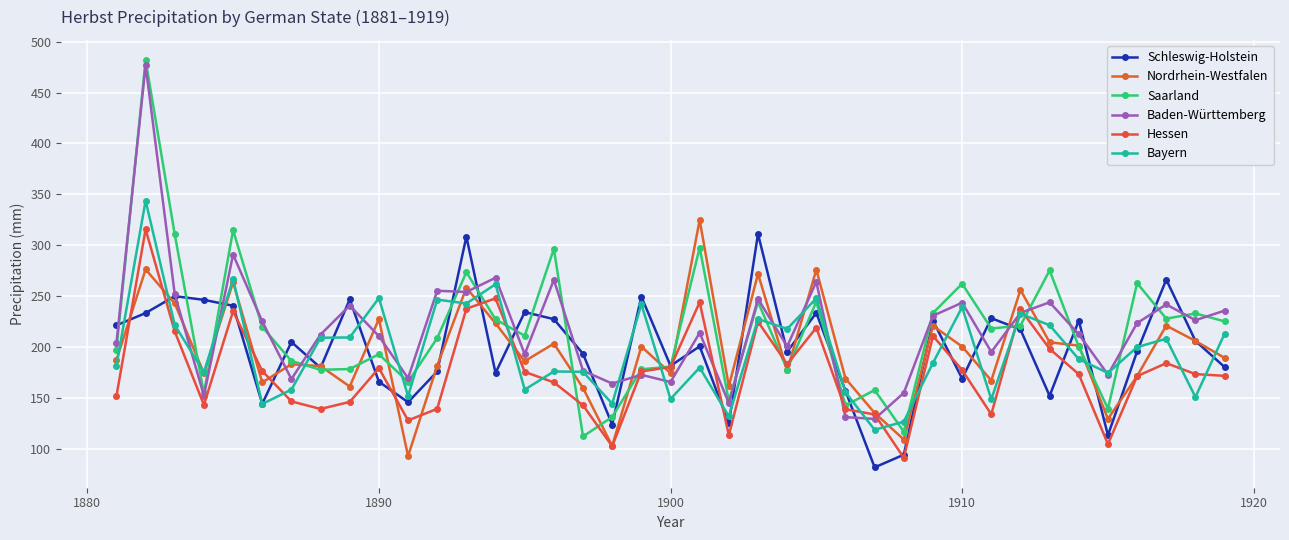

Count the number of data series in this chart.

6